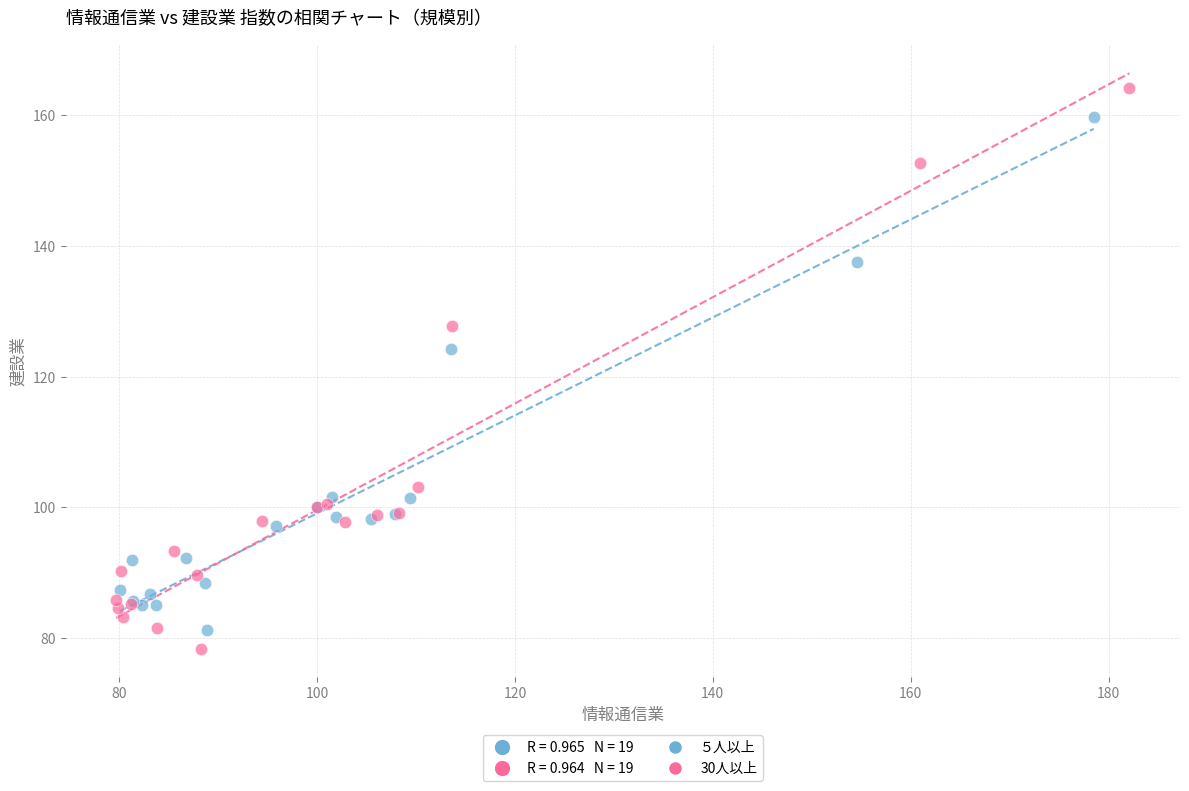

Which series contains the highest Y value?

30人以上